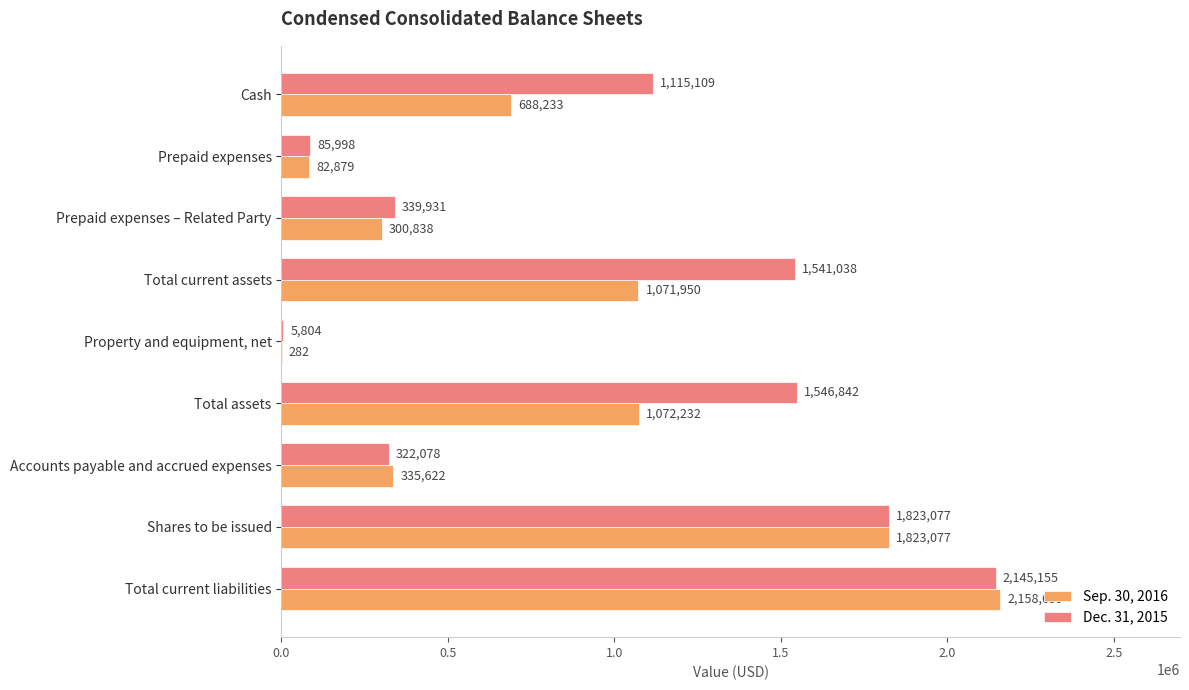

What is the total value across all series at Total current assets?

2612988